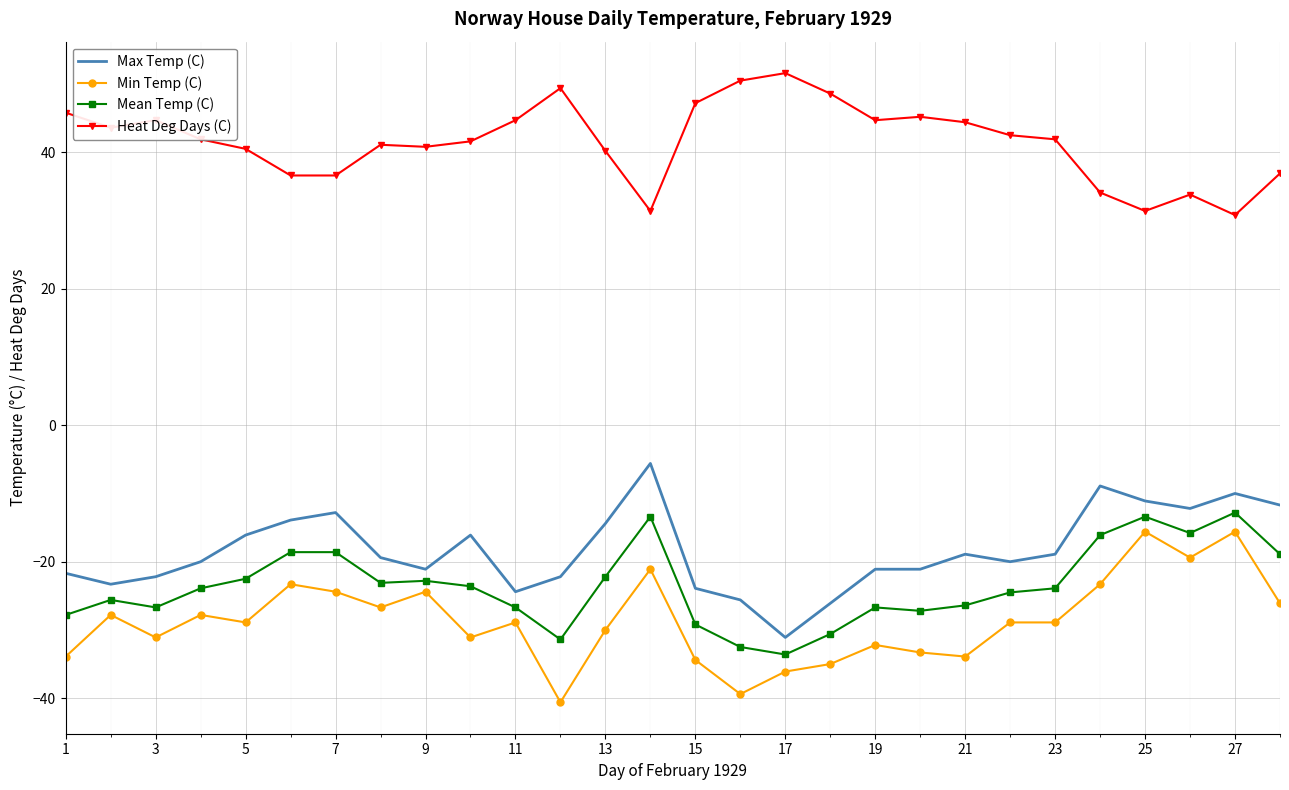

At how many categories does at least one series exceed 11?

28